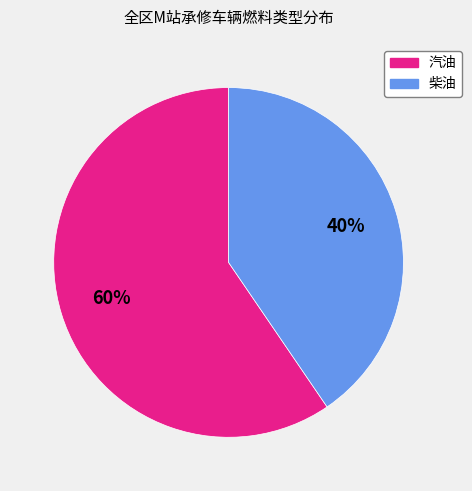

What is the largest slice in the pie chart?

汽油